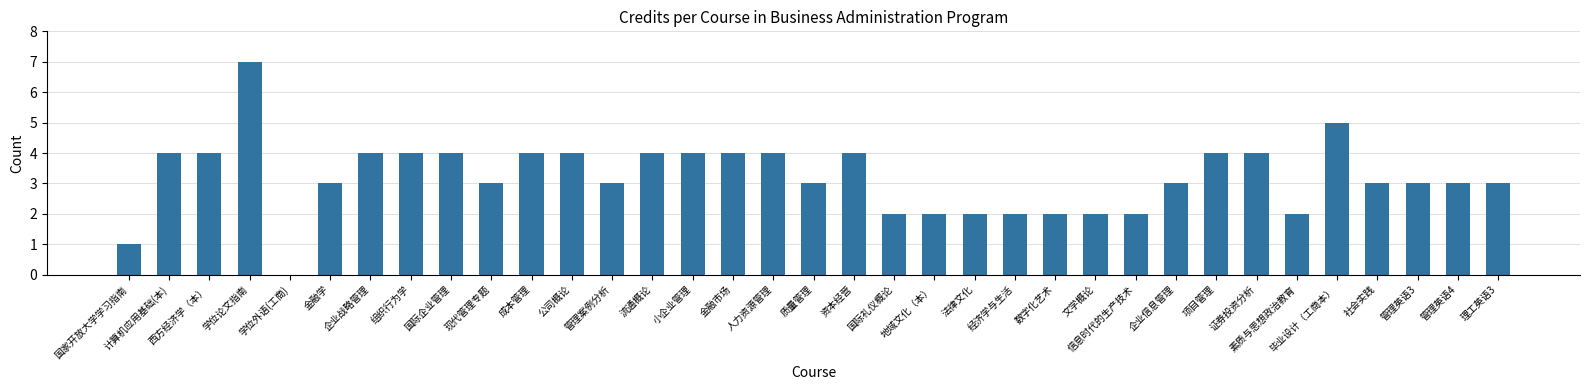

Reading left to right, list all the values displayed in this chart.

国家开放大学学习指南=1	计算机应用基础(本)=4	西方经济学（本）=4	学位论文指南=7	学位外语(工商)=0	金融学=3	企业战略管理=4	组织行为学=4	国际企业管理=4	现代管理专题=3	成本管理=4	公司概论=4	管理案例分析=3	流通概论=4	小企业管理=4	金融市场=4	人力资源管理=4	质量管理=3	资本经营=4	国际礼仪概论=2	地域文化（本）=2	法律文化=2	经济学与生活=2	数字化艺术=2	文学概论=2	信息时代的生产技术=2	企业信息管理=3	项目管理=4	证券投资分析=4	素质与思想政治教育=2	毕业设计（工商本）=5	社会实践=3	管理英语3=3	管理英语4=3	理工英语3=3